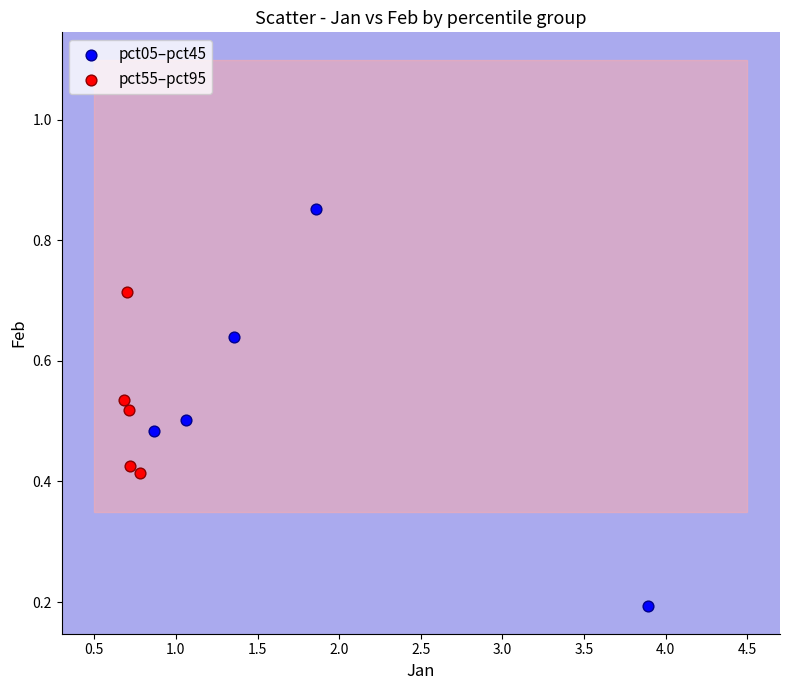

Which series reaches the maximum Y coordinate?

pct05–pct45